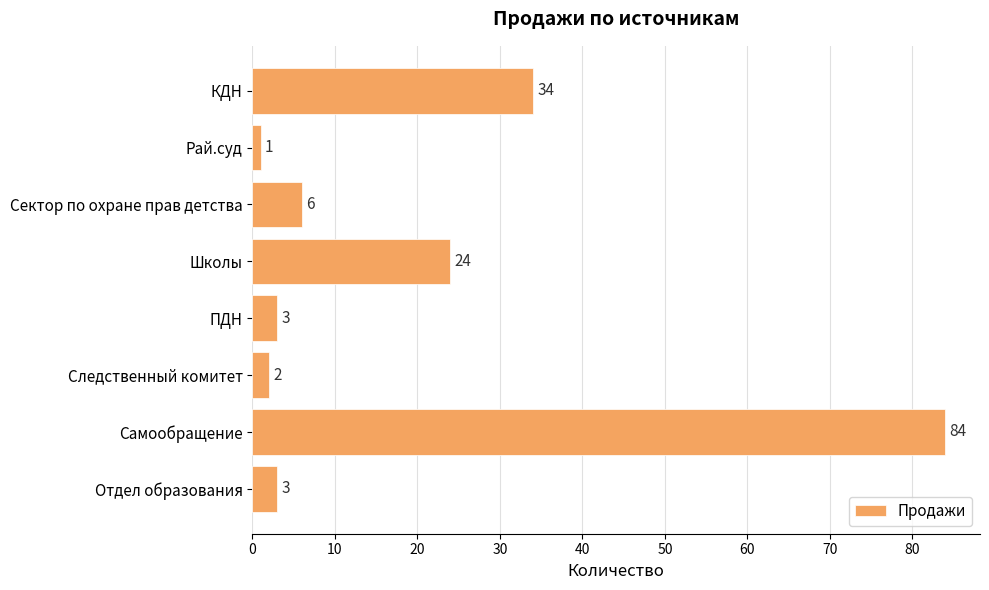

What is the value of the 4th bar from the top?

24